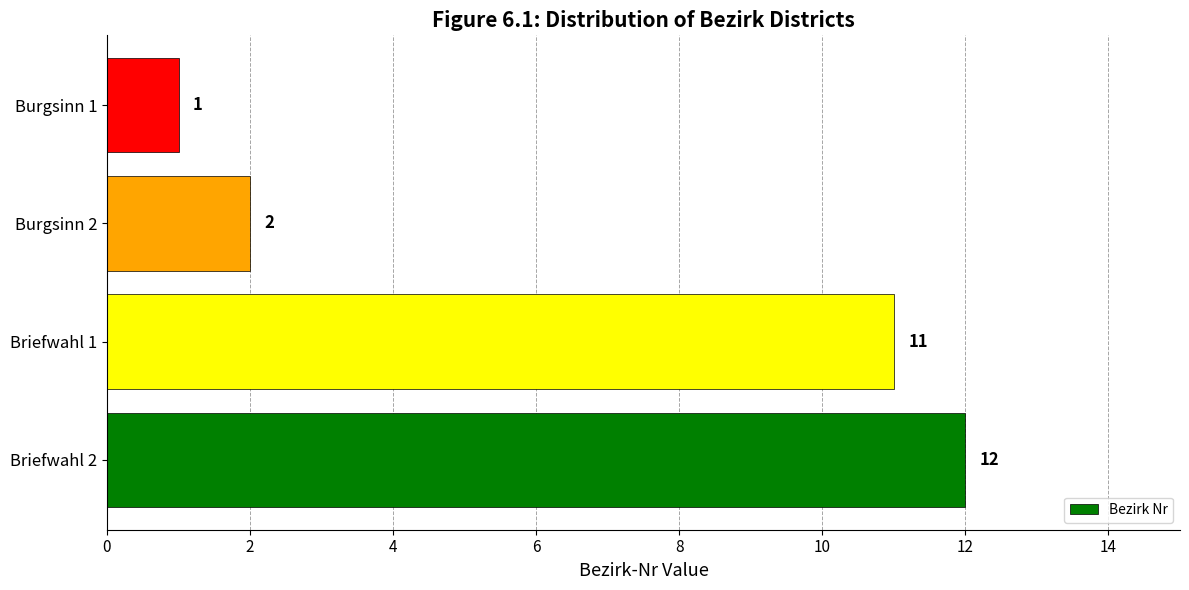

Which label corresponds to the smallest value in the chart?

Burgsinn 1